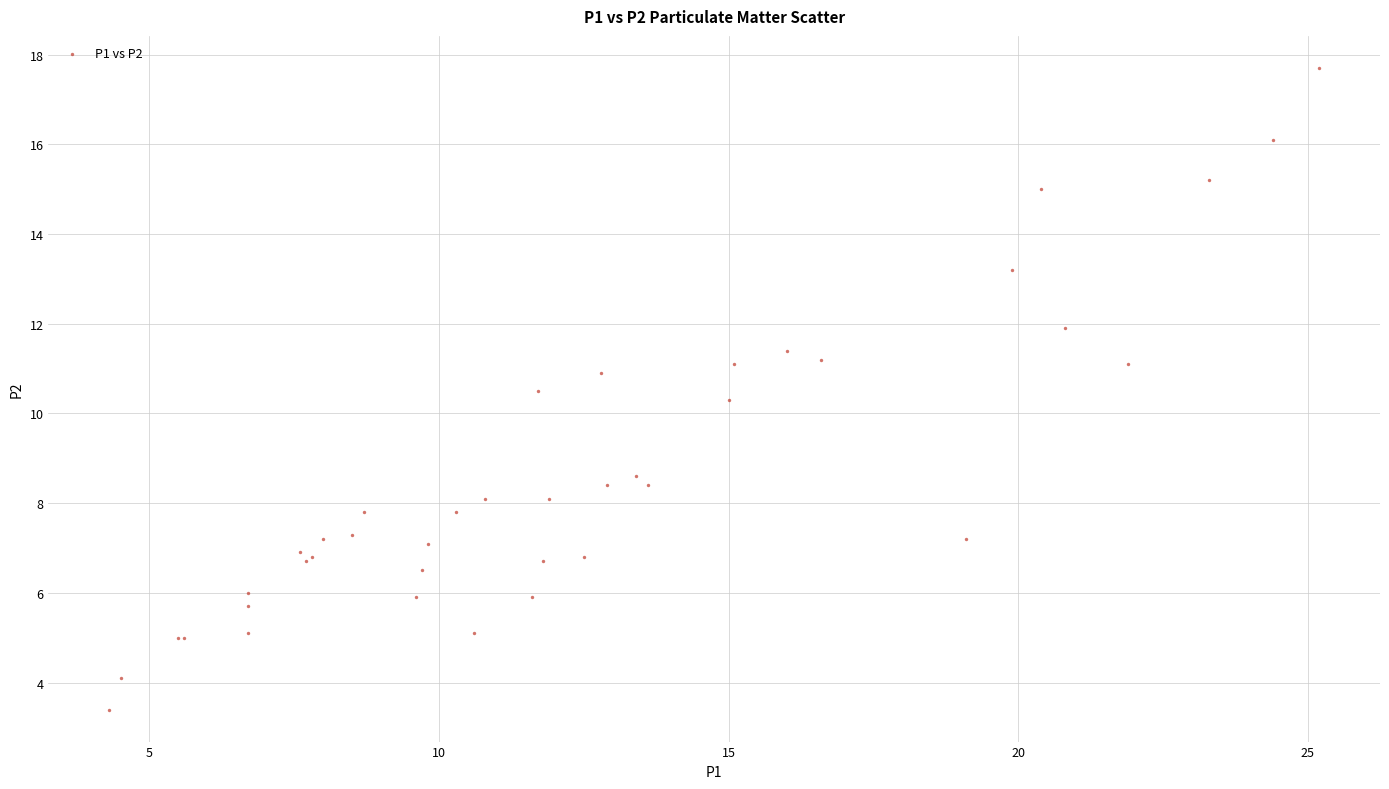

What Y value in the scatter plot is closest to 10?

10.3